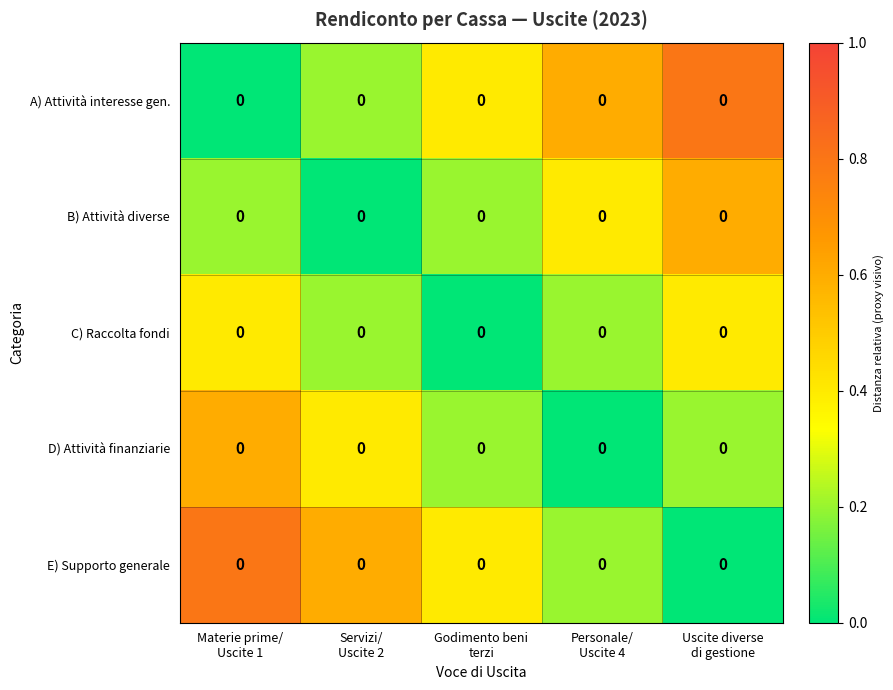

What is the difference between the highest and lowest values at Personale/
Uscite 4?

0.6